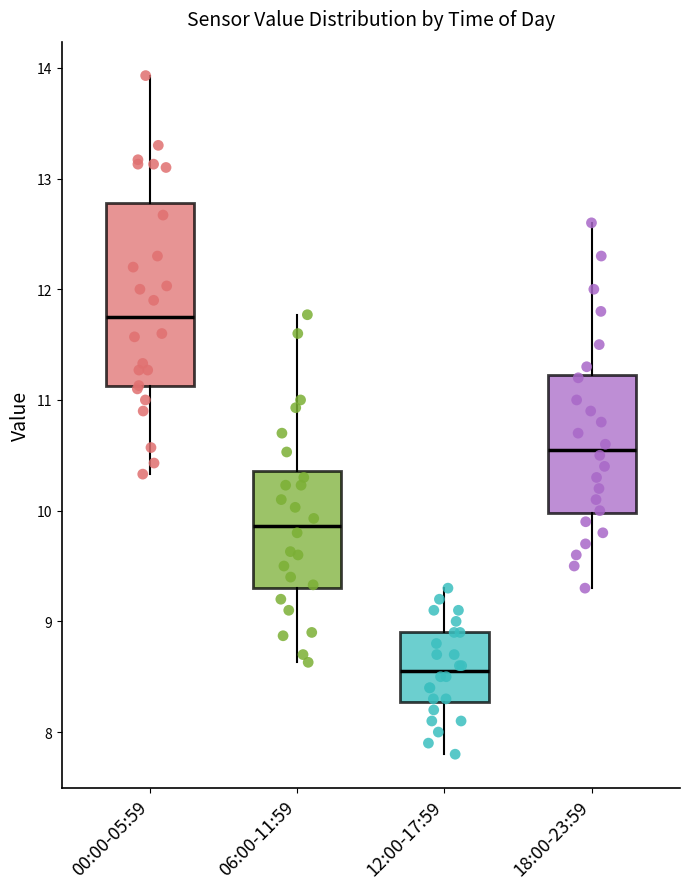

Comparing the boxes themselves (not the whiskers), which one is the tallest?

00:00-05:59